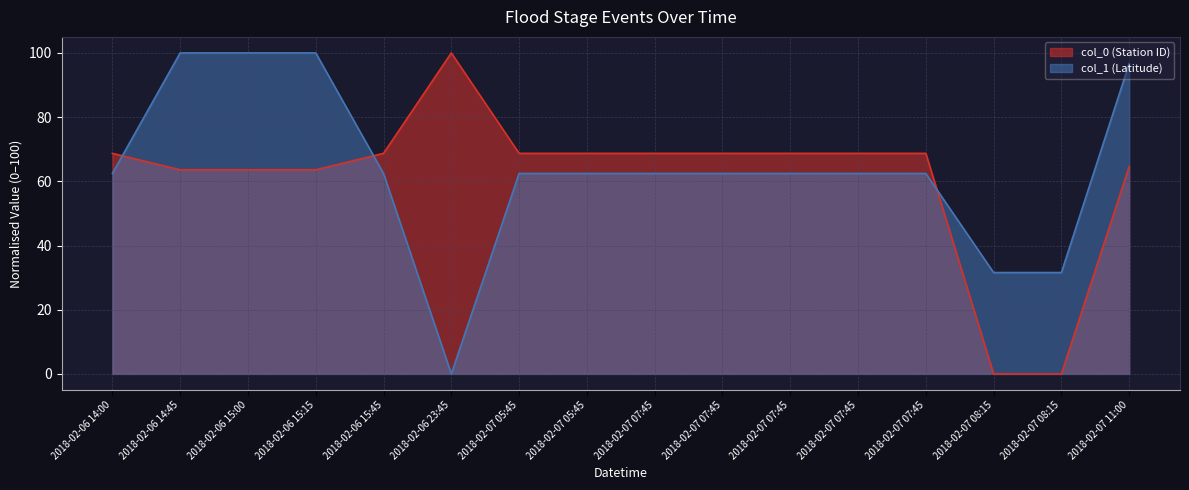

Does the chart have visible grid lines?

Yes